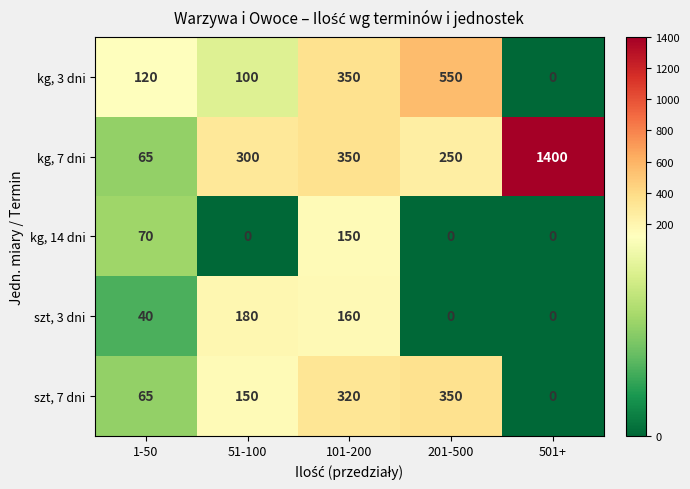

True or false: kg, 14 dni has a value of 126 at 1-50.

False